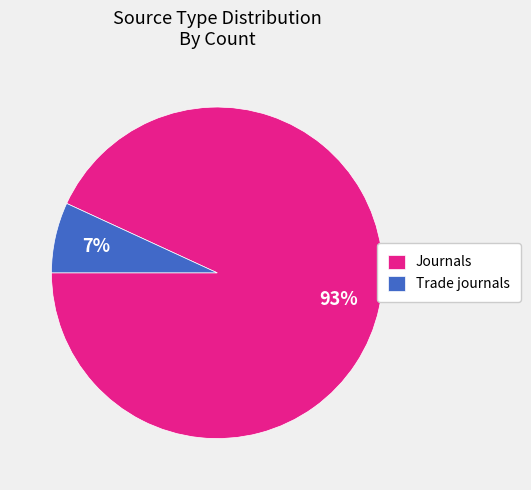

Which slice represents more than half of the pie?

Journals